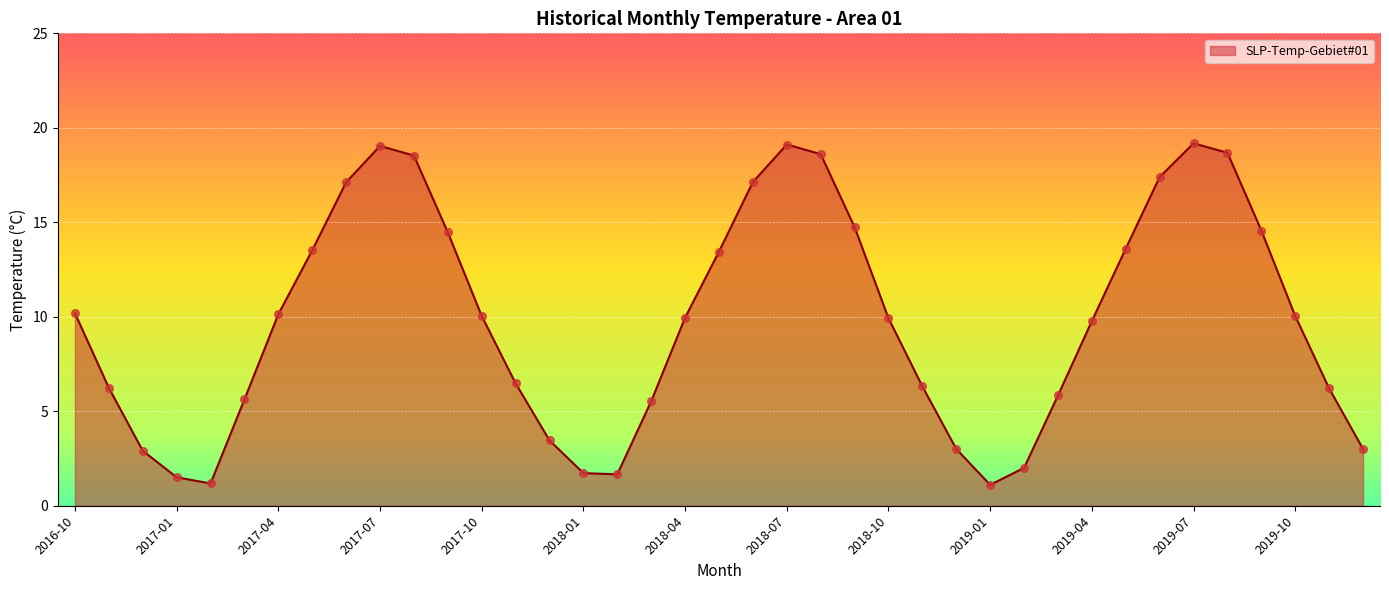

What is the greatest value displayed?

19.2